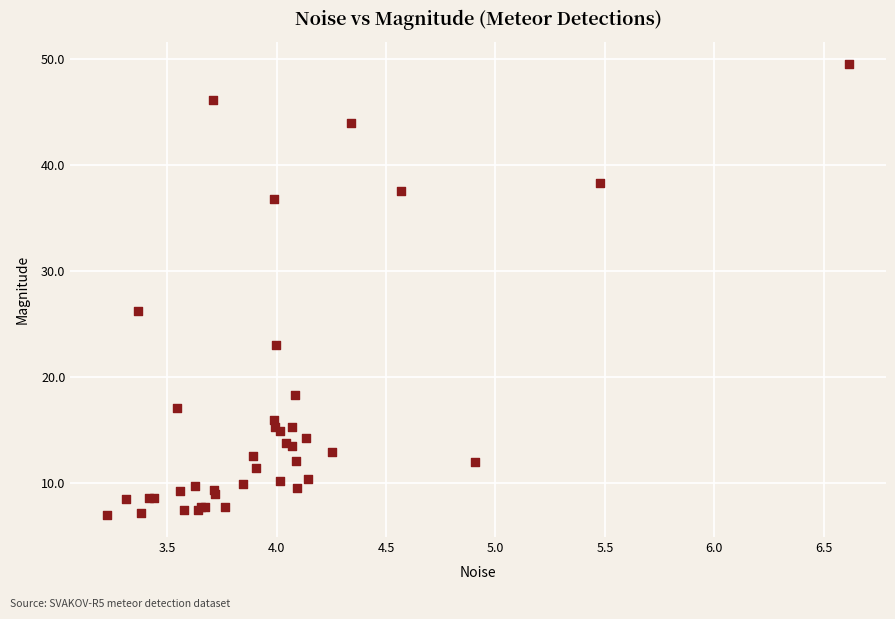

What Y value in the scatter plot is closest to 28?

26.2